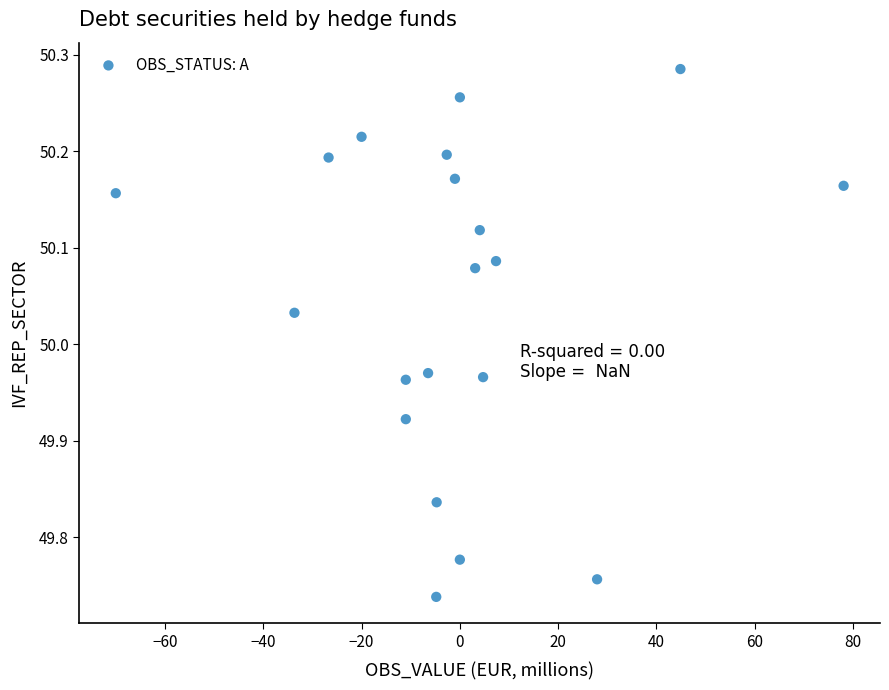

What is the range of X values (max minus min)?

148.1